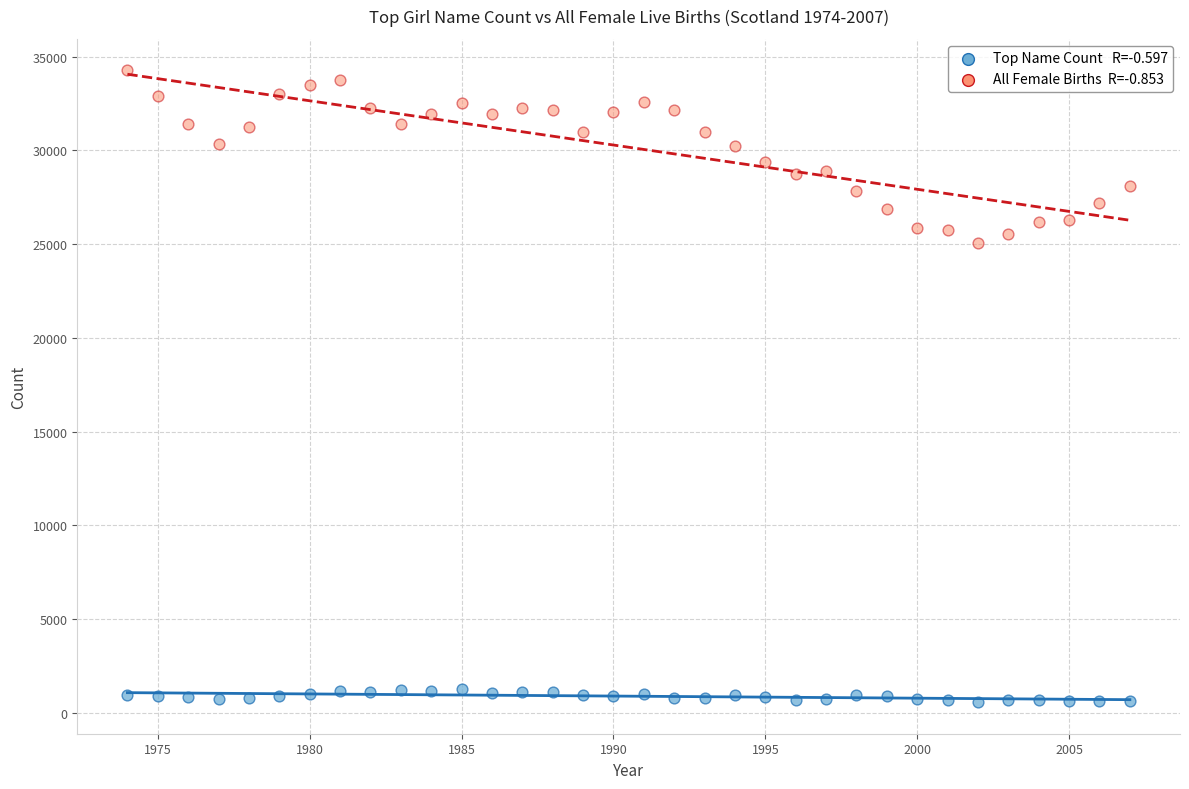

Across all data points, what is the range of X values (max minus min)?

33